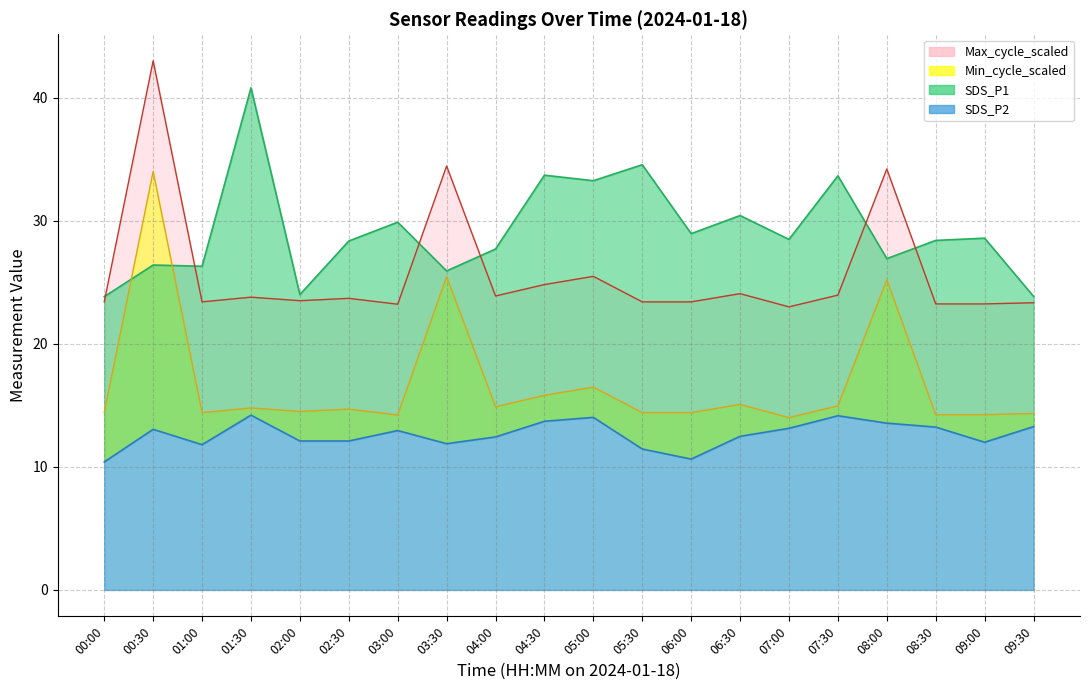

What is the difference between the maximum and minimum values in the SDS_P1 series?

17.0